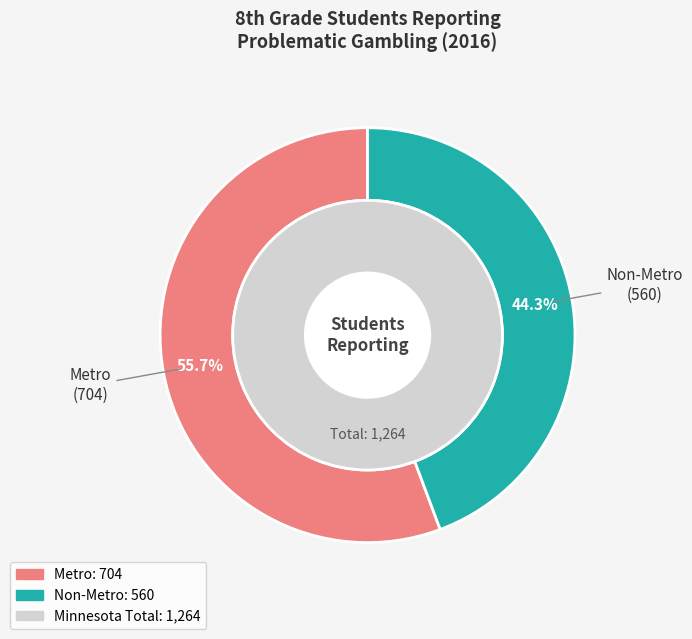

Is it true that Metro is 50% of the pie?

False